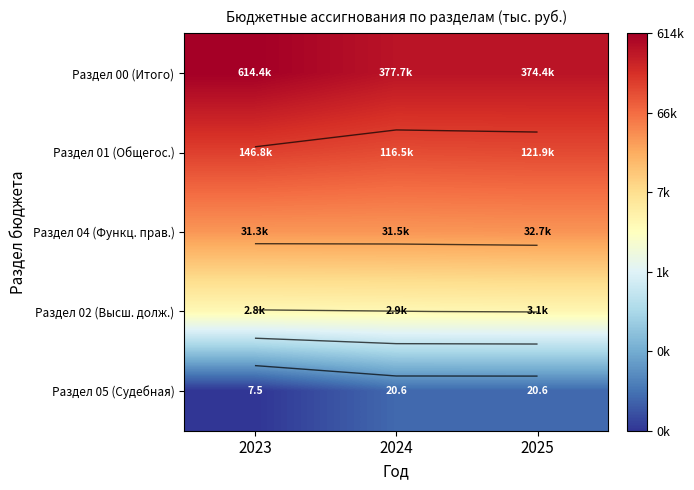

Rank the categories by Раздел 01 (Общегос.) value from lowest to highest.

2024, 2025, 2023